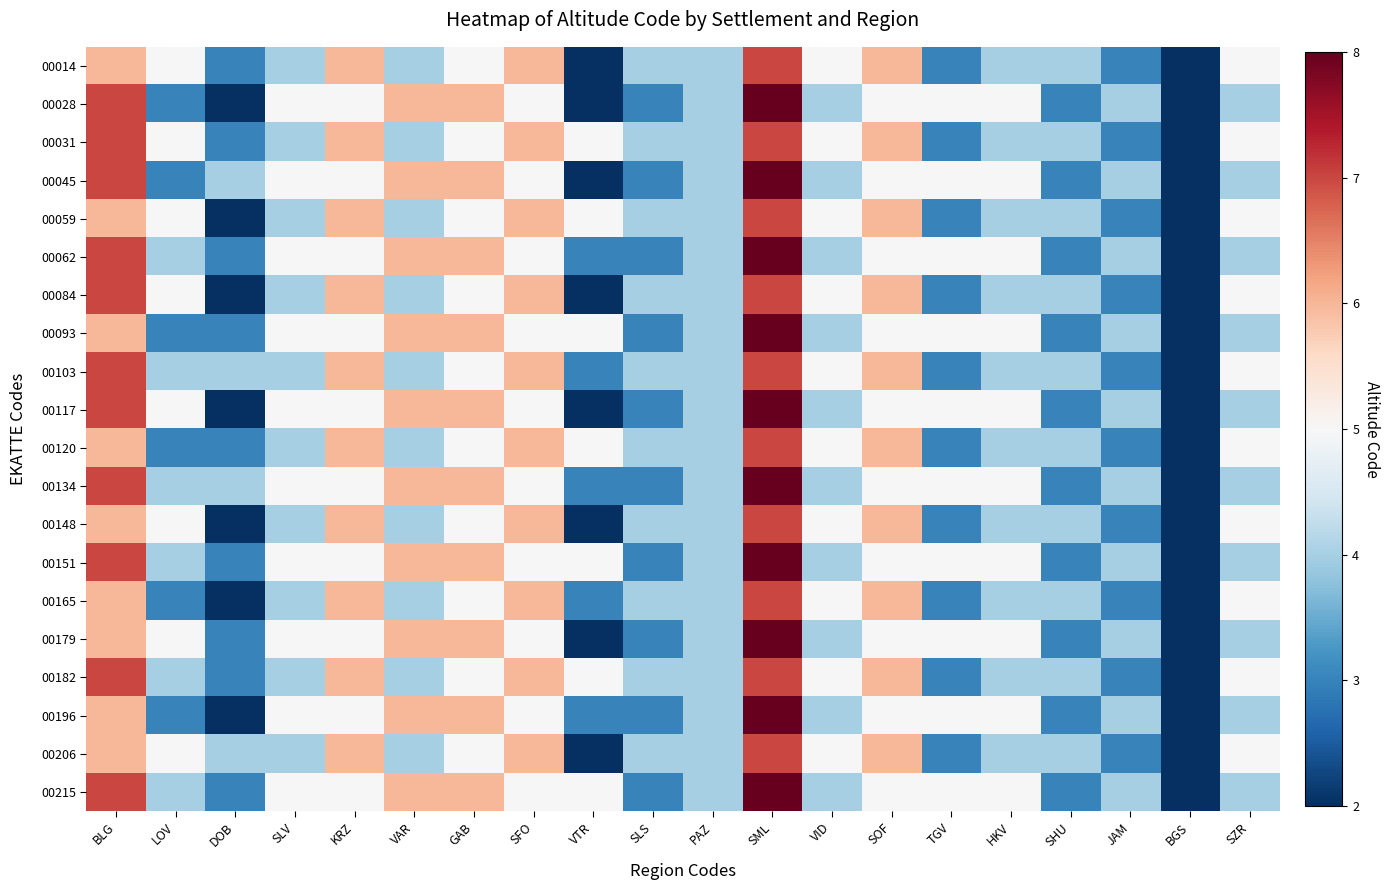

At which category is the sum across all series the highest?

SML